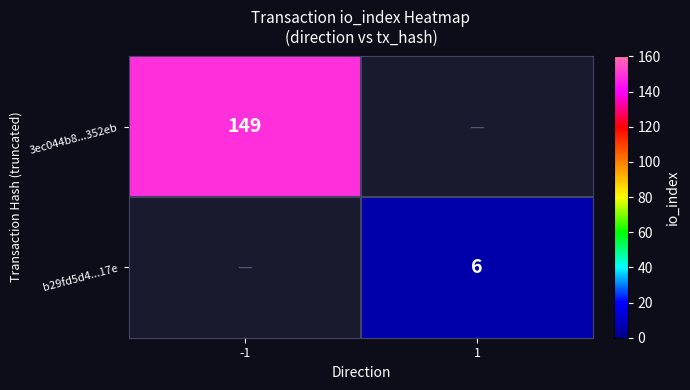

The value of b29fd5d4...17e at 1 is 10. True or false?

False